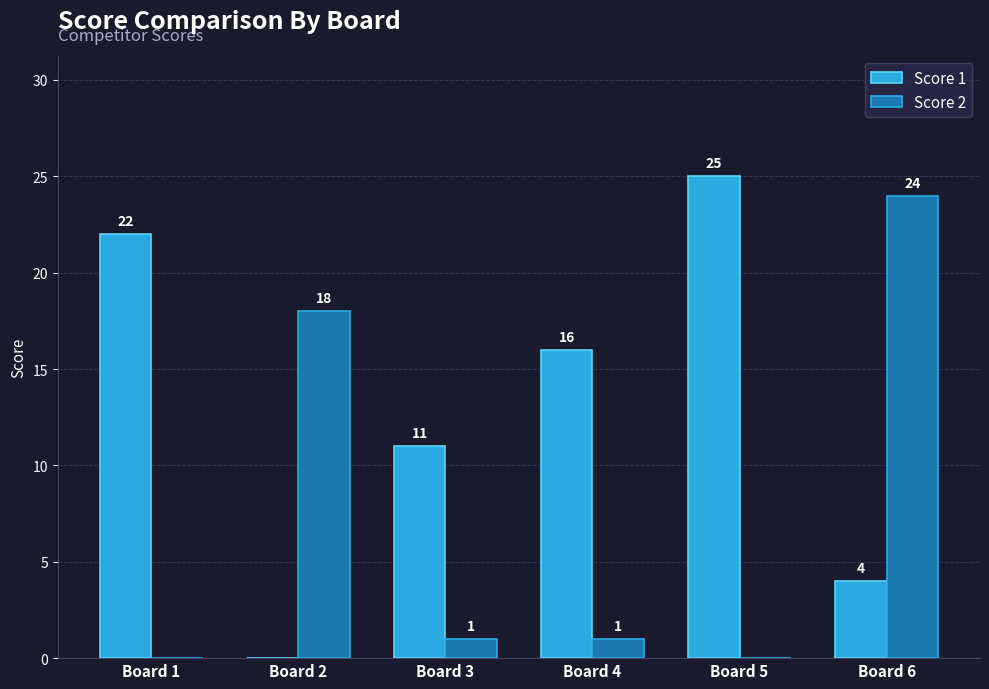

The value of Score 2 at Board 3 is 1. True or false?

True